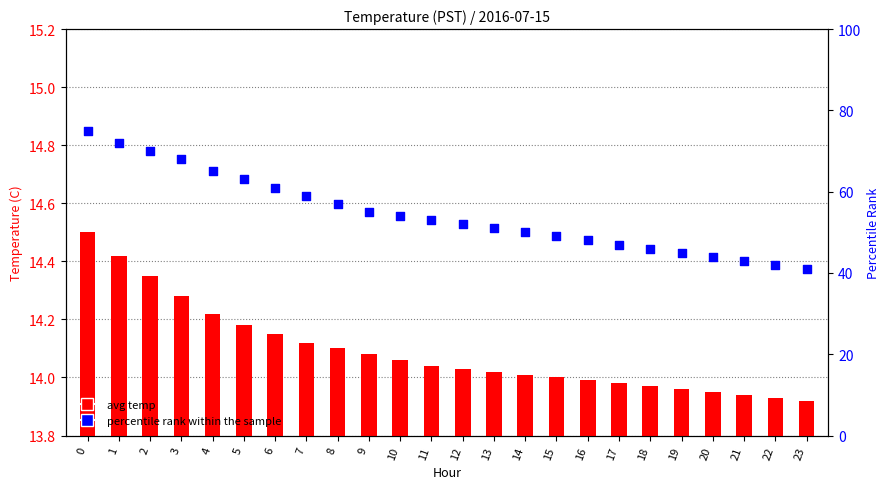

What are all the series names shown in the legend?

avg temp, percentile rank within the sample